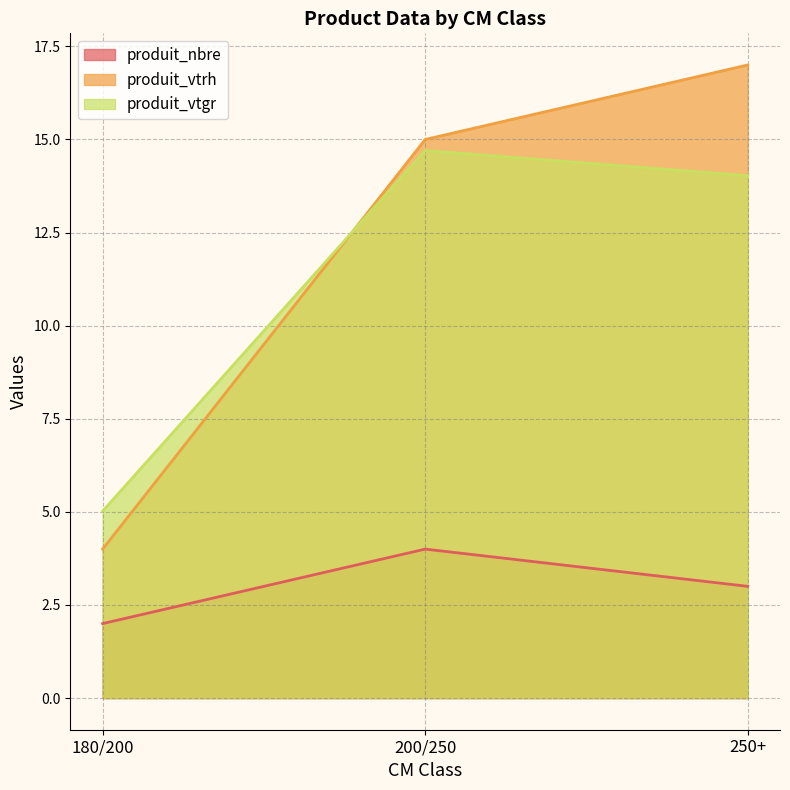

How many data points in produit_vtgr are above 14?

2